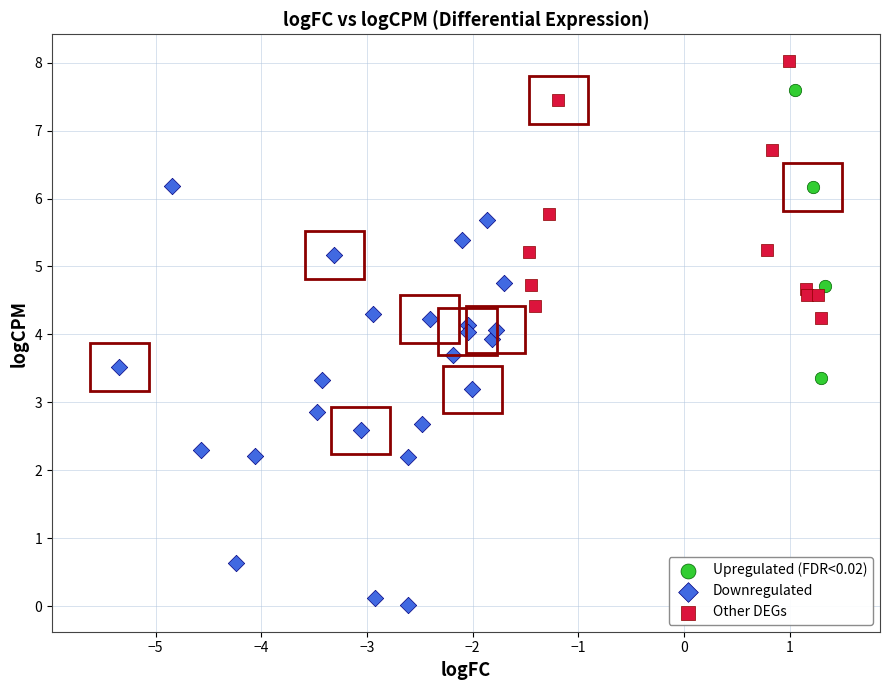

Which series has the widest spread of Y values?

Downregulated